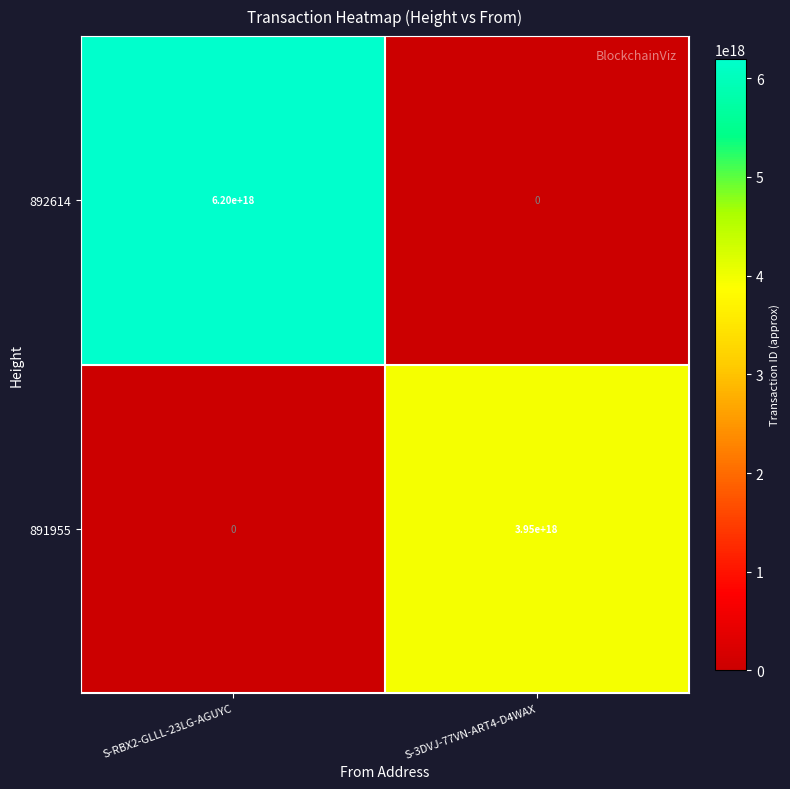

Which category has the highest value in the 892614 series?

S-RBX2-GLLL-23LG-AGUYC